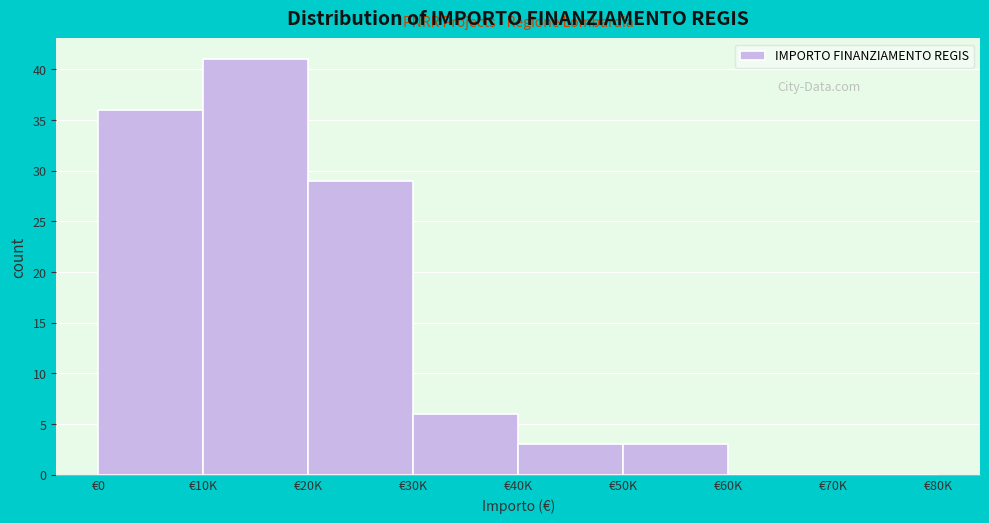

Reading right to left, transcribe all the data shown in this chart.

€70K=0	€60K=0	€50K=3	€40K=3	€30K=6	€20K=29	€10K=41	€0=36